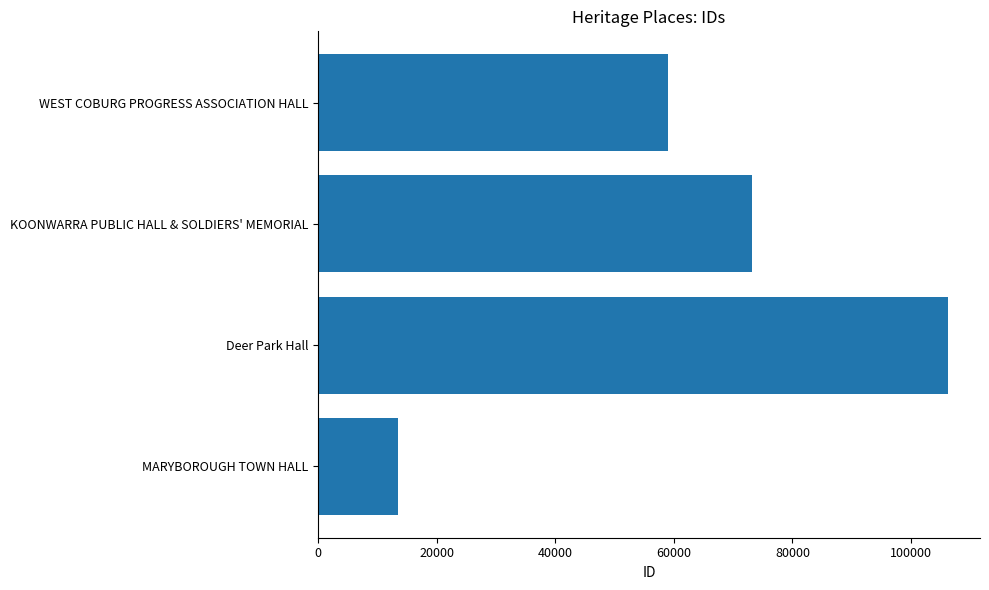

Count the number of data series in this chart.

1